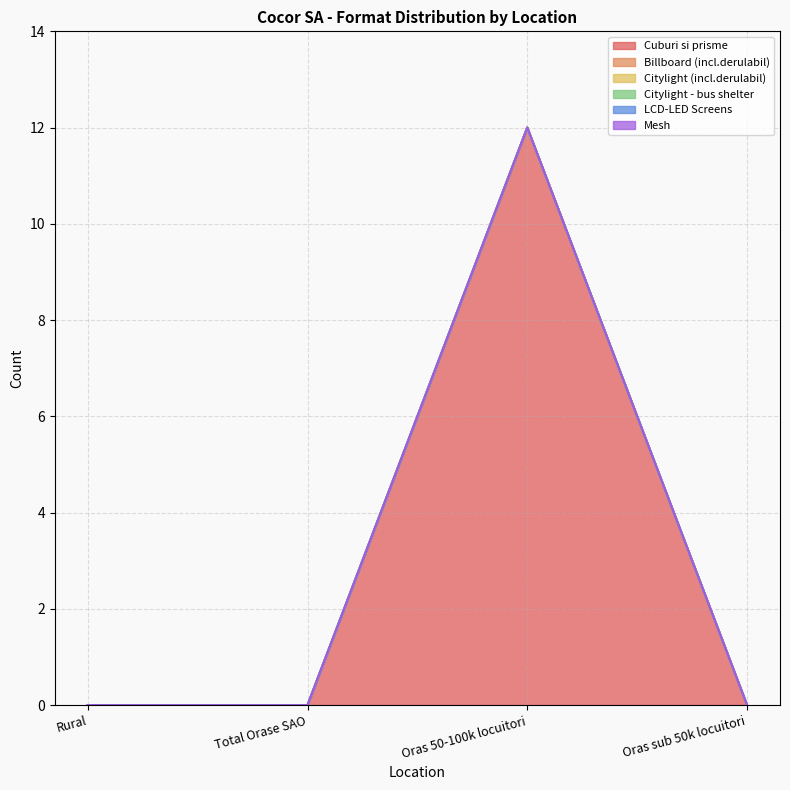

Which label corresponds to the smallest value in the chart?

Rural